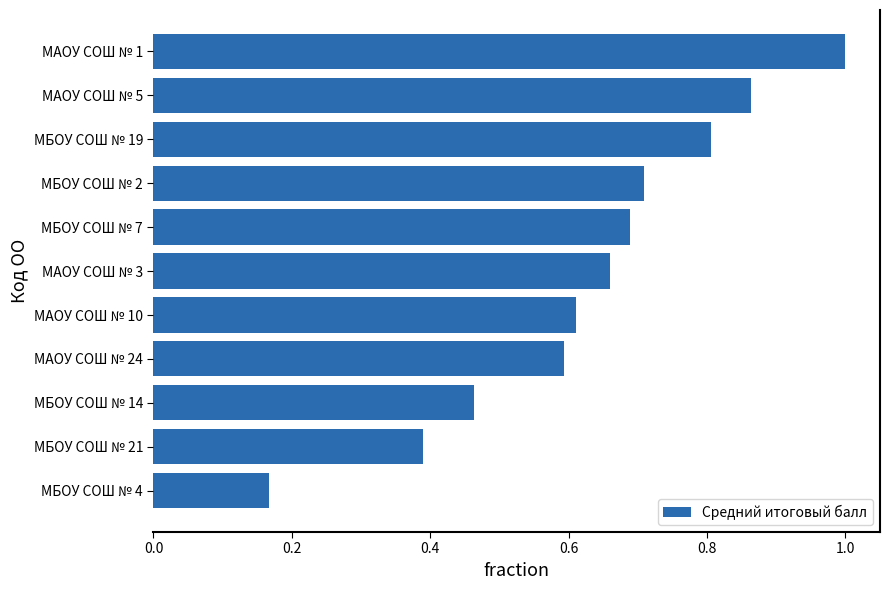

What is the difference between the maximum and minimum values?

0.8